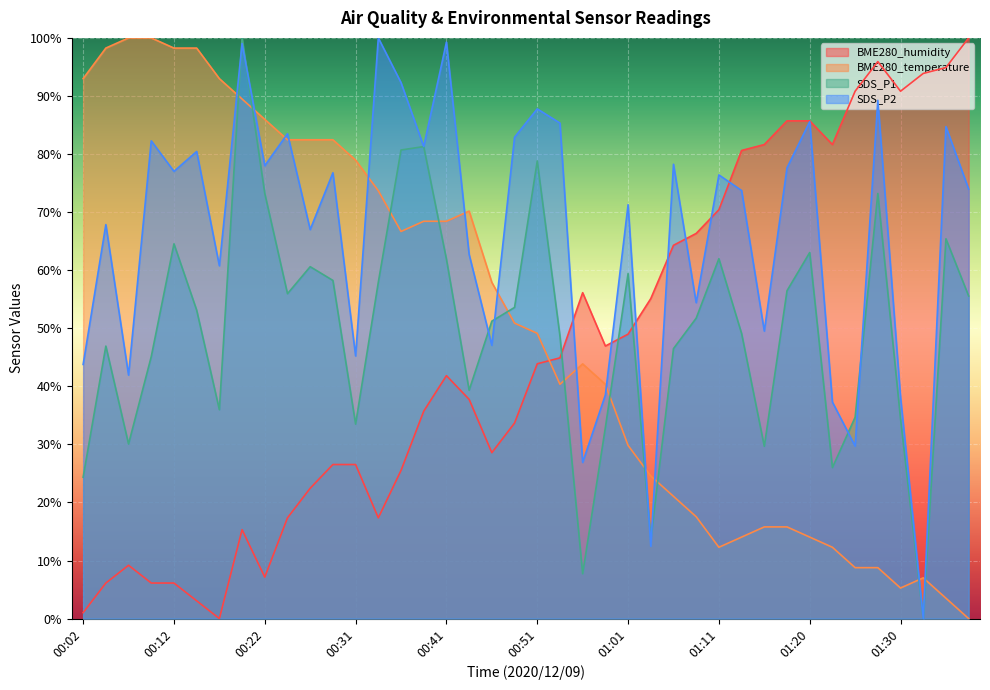

What is the sum of all BME280_temperature values?

2022.8